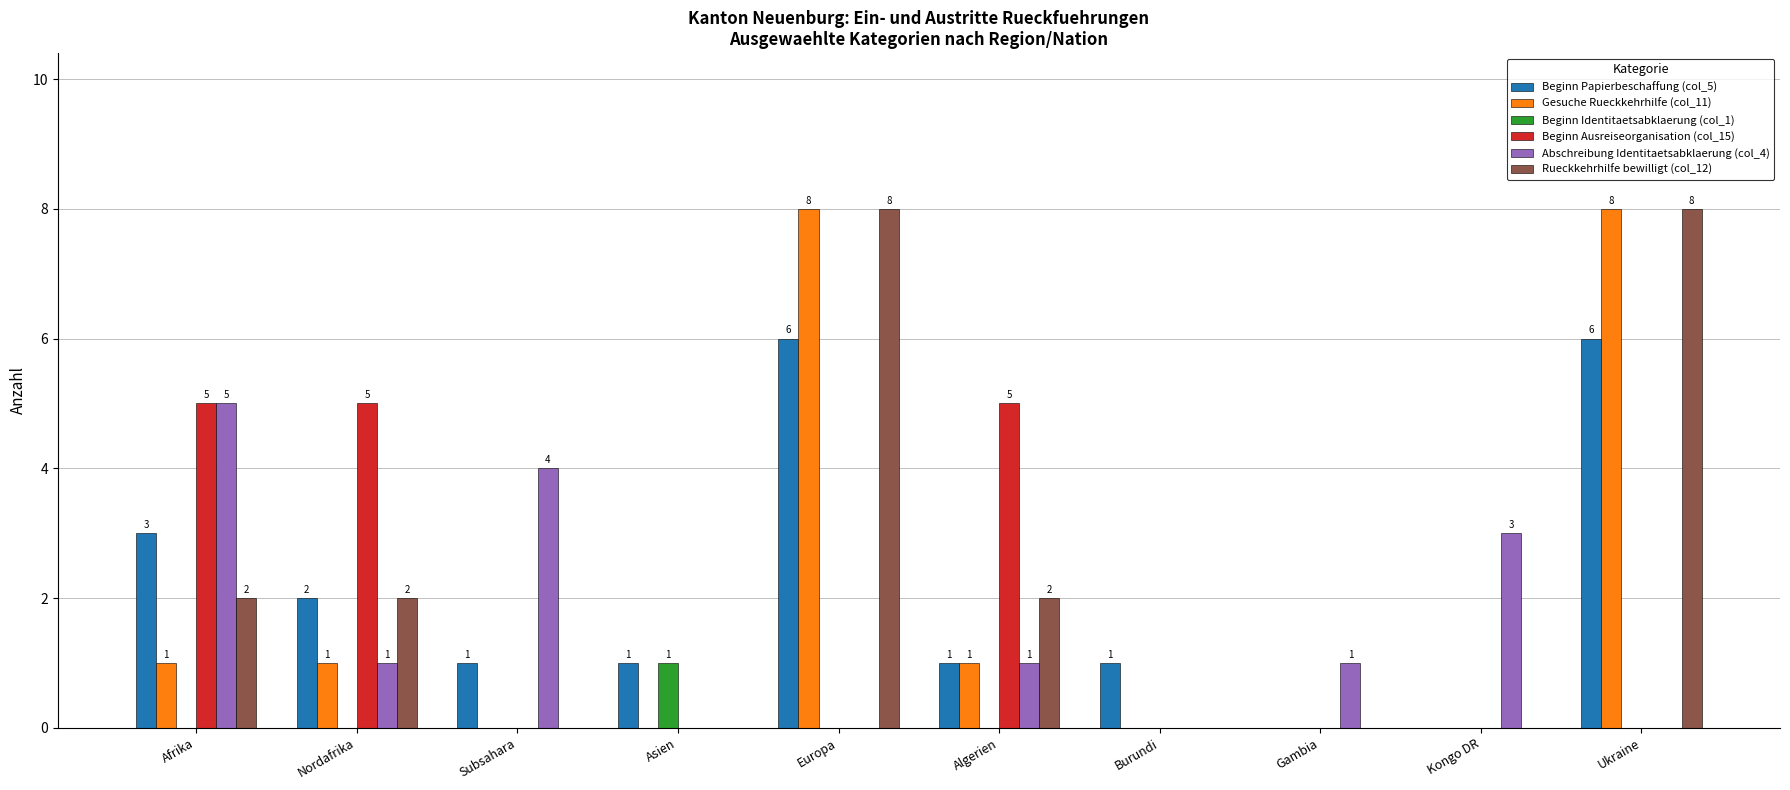

What is the sum of all Rueckkehrhilfe bewilligt (col_12) values?

22